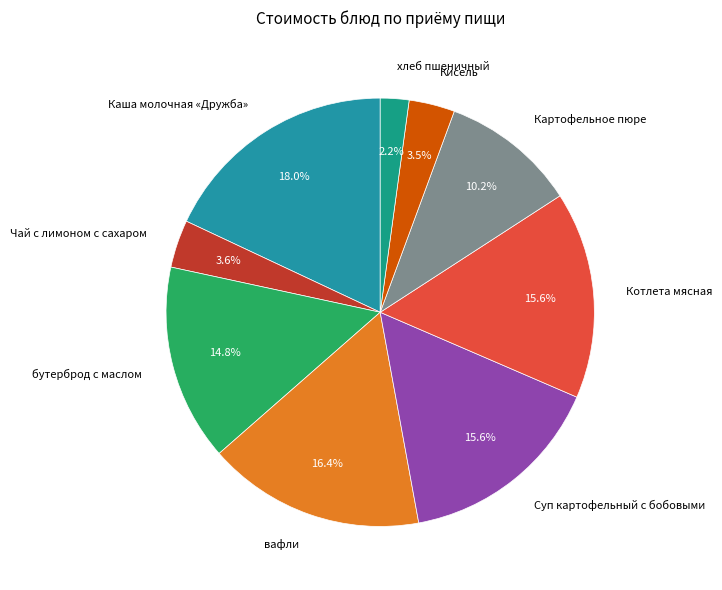

What percentage is the вафли slice, to the nearest percent?

16%